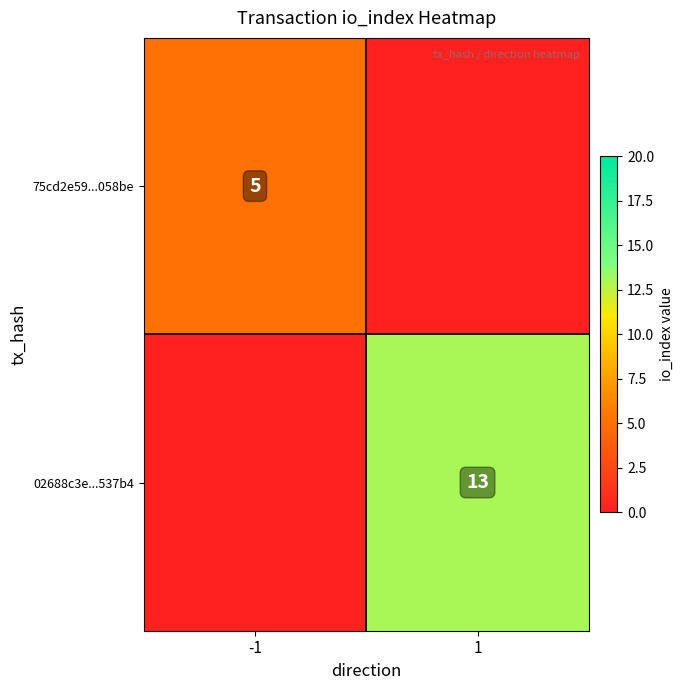

Rank the series by their average value, from lowest to highest.

75cd2e59...058be, 02688c3e...537b4